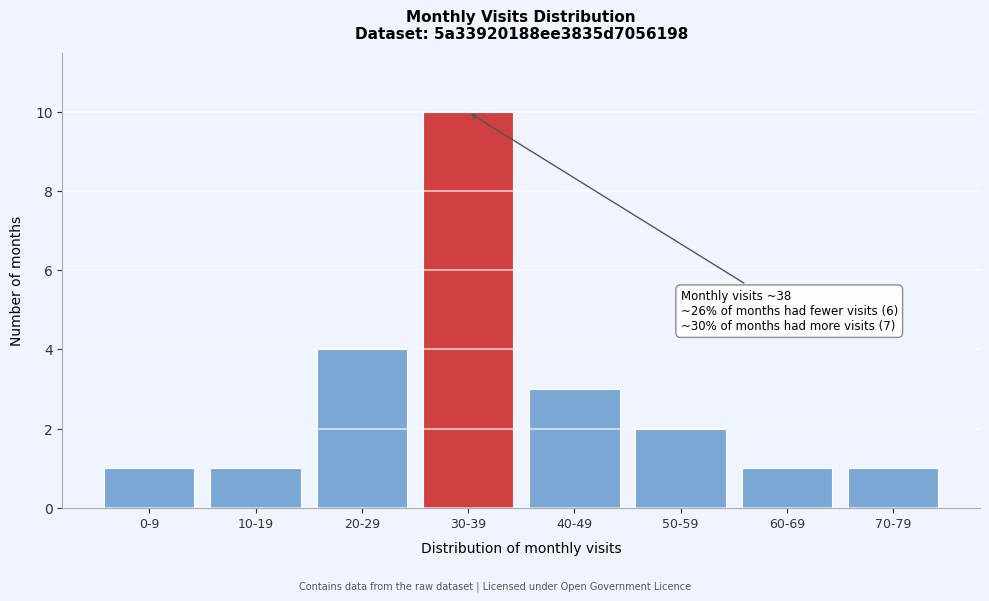

Reading right to left, extract all data points from this chart.

1	1	2	3	10	4	1	1